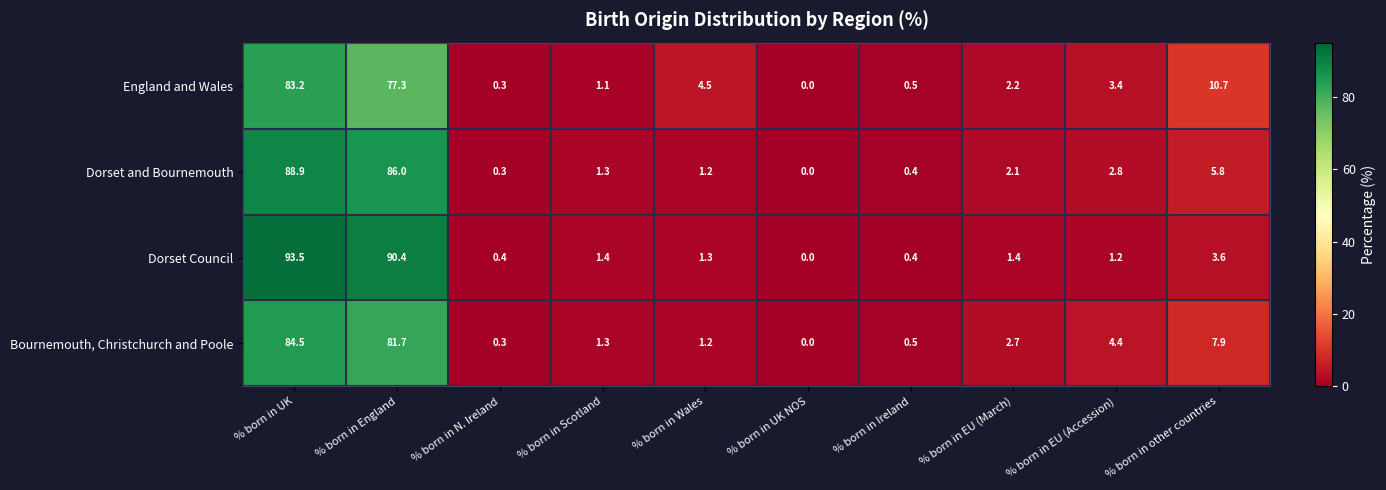

What is the sum of the Dorset Council values at % born in Scotland and % born in EU (Accession)?

2.6